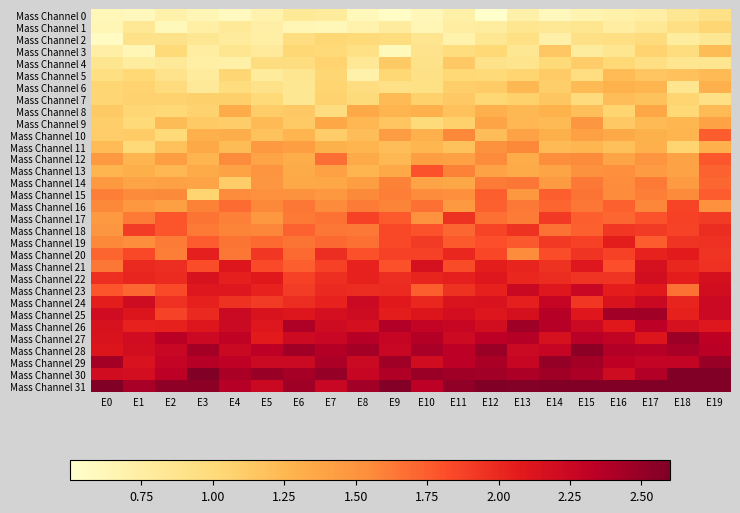

Reading left to right, transcribe all the data shown in this chart.

Mass Channel 0: E0=0.6	E1=0.6	E2=0.7	E3=0.6	E4=0.6	E5=0.7	E6=0.8	E7=0.8	E8=0.6	E9=0.5	E10=0.6	E11=0.7	E12=0.5	E13=0.7	E14=0.6	E15=0.7	E16=0.7	E17=0.7	E18=0.8	E19=0.9
Mass Channel 1: E0=0.6	E1=0.8	E2=0.6	E3=0.7	E4=0.8	E5=0.7	E6=0.6	E7=0.6	E8=0.7	E9=0.8	E10=0.6	E11=0.7	E12=0.8	E13=0.9	E14=0.8	E15=0.9	E16=0.7	E17=0.8	E18=0.9	E19=1.0
Mass Channel 2: E0=0.6	E1=0.9	E2=0.9	E3=0.8	E4=0.8	E5=0.7	E6=1.0	E7=1.0	E8=1.0	E9=1.0	E10=0.9	E11=0.7	E12=0.8	E13=0.9	E14=0.7	E15=0.9	E16=0.9	E17=1.0	E18=0.8	E19=0.8
Mass Channel 3: E0=0.7	E1=0.6	E2=1.0	E3=0.7	E4=0.9	E5=0.8	E6=1.0	E7=1.0	E8=0.9	E9=0.6	E10=0.9	E11=1.0	E12=1.0	E13=0.8	E14=1.1	E15=0.8	E16=0.9	E17=1.1	E18=1.0	E19=1.2
Mass Channel 4: E0=0.9	E1=0.8	E2=0.8	E3=0.7	E4=0.7	E5=1.0	E6=1.0	E7=1.1	E8=0.8	E9=1.1	E10=0.9	E11=1.1	E12=0.9	E13=0.9	E14=1.0	E15=1.1	E16=1.0	E17=0.9	E18=0.9	E19=0.9
Mass Channel 5: E0=1.0	E1=1.0	E2=0.9	E3=0.8	E4=1.0	E5=0.8	E6=0.9	E7=1.0	E8=0.7	E9=1.0	E10=0.9	E11=1.0	E12=1.0	E13=1.1	E14=1.1	E15=1.0	E16=1.2	E17=1.2	E18=1.2	E19=1.2
Mass Channel 6: E0=1.0	E1=1.1	E2=1.0	E3=0.8	E4=1.0	E5=0.9	E6=0.8	E7=1.1	E8=1.0	E9=0.9	E10=0.9	E11=1.1	E12=1.1	E13=1.2	E14=1.1	E15=1.2	E16=1.3	E17=1.3	E18=0.9	E19=1.3
Mass Channel 7: E0=1.0	E1=1.1	E2=1.1	E3=1.1	E4=1.1	E5=1.0	E6=0.8	E7=1.1	E8=1.0	E9=1.2	E10=1.1	E11=1.1	E12=1.0	E13=1.1	E14=1.2	E15=1.0	E16=1.2	E17=1.2	E18=1.1	E19=0.9
Mass Channel 8: E0=1.1	E1=1.0	E2=1.0	E3=1.1	E4=1.3	E5=1.1	E6=1.1	E7=1.0	E8=1.3	E9=1.3	E10=1.3	E11=1.2	E12=1.3	E13=1.2	E14=1.3	E15=1.2	E16=1.1	E17=1.4	E18=1.0	E19=1.2
Mass Channel 9: E0=1.1	E1=1.0	E2=1.2	E3=1.1	E4=1.1	E5=1.2	E6=1.1	E7=1.4	E8=1.2	E9=1.2	E10=1.0	E11=1.1	E12=1.4	E13=1.3	E14=1.2	E15=1.5	E16=1.1	E17=1.2	E18=1.3	E19=1.4
Mass Channel 10: E0=1.1	E1=1.1	E2=1.0	E3=1.3	E4=1.3	E5=1.2	E6=1.3	E7=1.1	E8=1.2	E9=1.4	E10=1.3	E11=1.6	E12=1.2	E13=1.4	E14=1.3	E15=1.4	E16=1.3	E17=1.3	E18=1.3	E19=1.7
Mass Channel 11: E0=1.2	E1=1.0	E2=1.2	E3=1.4	E4=1.2	E5=1.5	E6=1.4	E7=1.3	E8=1.3	E9=1.2	E10=1.3	E11=1.2	E12=1.5	E13=1.6	E14=1.2	E15=1.3	E16=1.2	E17=1.3	E18=1.1	E19=1.3
Mass Channel 12: E0=1.5	E1=1.3	E2=1.4	E3=1.3	E4=1.6	E5=1.4	E6=1.3	E7=1.7	E8=1.3	E9=1.2	E10=1.4	E11=1.4	E12=1.6	E13=1.3	E14=1.5	E15=1.6	E16=1.4	E17=1.5	E18=1.4	E19=1.8
Mass Channel 13: E0=1.3	E1=1.3	E2=1.2	E3=1.3	E4=1.4	E5=1.5	E6=1.3	E7=1.4	E8=1.3	E9=1.4	E10=1.8	E11=1.6	E12=1.4	E13=1.3	E14=1.4	E15=1.5	E16=1.5	E17=1.4	E18=1.4	E19=1.7
Mass Channel 14: E0=1.5	E1=1.4	E2=1.4	E3=1.4	E4=1.1	E5=1.5	E6=1.3	E7=1.4	E8=1.4	E9=1.6	E10=1.4	E11=1.4	E12=1.6	E13=1.6	E14=1.4	E15=1.6	E16=1.5	E17=1.6	E18=1.5	E19=1.7
Mass Channel 15: E0=1.6	E1=1.6	E2=1.6	E3=1.0	E4=1.5	E5=1.5	E6=1.5	E7=1.5	E8=1.6	E9=1.6	E10=1.5	E11=1.5	E12=1.7	E13=1.5	E14=1.7	E15=1.7	E16=1.5	E17=1.6	E18=1.6	E19=1.8
Mass Channel 16: E0=1.6	E1=1.5	E2=1.4	E3=1.6	E4=1.7	E5=1.6	E6=1.6	E7=1.6	E8=1.6	E9=1.6	E10=1.7	E11=1.5	E12=1.7	E13=1.6	E14=1.7	E15=1.6	E16=1.7	E17=1.6	E18=1.9	E19=1.5
Mass Channel 17: E0=1.5	E1=1.6	E2=1.8	E3=1.7	E4=1.6	E5=1.5	E6=1.6	E7=1.7	E8=1.9	E9=1.8	E10=1.5	E11=1.9	E12=1.7	E13=1.6	E14=1.9	E15=1.7	E16=1.7	E17=1.8	E18=1.9	E19=1.9
Mass Channel 18: E0=1.5	E1=1.9	E2=1.8	E3=1.6	E4=1.6	E5=1.6	E6=1.7	E7=1.6	E8=1.6	E9=1.8	E10=1.8	E11=1.7	E12=1.9	E13=1.9	E14=1.7	E15=1.7	E16=1.9	E17=1.9	E18=1.9	E19=2.0
Mass Channel 19: E0=1.6	E1=1.5	E2=1.6	E3=1.7	E4=1.6	E5=1.7	E6=1.6	E7=1.7	E8=1.7	E9=1.8	E10=1.9	E11=1.8	E12=1.8	E13=1.8	E14=1.9	E15=1.9	E16=2.1	E17=1.8	E18=1.9	E19=2.0
Mass Channel 20: E0=1.7	E1=1.8	E2=1.6	E3=2.0	E4=1.6	E5=1.9	E6=1.7	E7=2.0	E8=1.8	E9=1.9	E10=1.9	E11=2.0	E12=1.8	E13=1.5	E14=1.8	E15=1.9	E16=1.9	E17=2.0	E18=2.1	E19=1.9
Mass Channel 21: E0=1.6	E1=2.0	E2=2.0	E3=1.8	E4=2.1	E5=1.8	E6=1.7	E7=1.9	E8=2.0	E9=1.8	E10=2.2	E11=1.8	E12=2.1	E13=2.0	E14=1.9	E15=2.1	E16=1.8	E17=2.2	E18=2.0	E19=2.0
Mass Channel 22: E0=2.0	E1=2.0	E2=2.0	E3=2.1	E4=2.0	E5=2.1	E6=1.9	E7=2.0	E8=2.0	E9=2.0	E10=2.0	E11=2.0	E12=2.1	E13=2.0	E14=2.0	E15=1.9	E16=1.9	E17=2.2	E18=2.1	E19=2.2
Mass Channel 23: E0=1.8	E1=1.7	E2=1.8	E3=2.1	E4=2.1	E5=2.0	E6=1.9	E7=2.0	E8=2.0	E9=2.0	E10=1.7	E11=1.9	E12=2.0	E13=2.3	E14=2.1	E15=2.3	E16=2.1	E17=2.1	E18=1.7	E19=2.2
Mass Channel 24: E0=2.1	E1=2.2	E2=2.0	E3=2.0	E4=2.0	E5=1.9	E6=2.0	E7=2.0	E8=2.2	E9=2.1	E10=2.0	E11=2.1	E12=2.1	E13=2.0	E14=2.3	E15=1.9	E16=2.1	E17=2.3	E18=2.0	E19=2.2
Mass Channel 25: E0=2.2	E1=2.1	E2=1.9	E3=2.0	E4=2.2	E5=2.1	E6=2.1	E7=2.2	E8=2.2	E9=2.1	E10=2.1	E11=2.2	E12=2.1	E13=2.2	E14=2.4	E15=2.1	E16=2.5	E17=2.5	E18=2.0	E19=2.2
Mass Channel 26: E0=2.2	E1=2.0	E2=2.0	E3=2.1	E4=2.2	E5=2.1	E6=2.4	E7=2.2	E8=2.2	E9=2.4	E10=2.3	E11=2.3	E12=2.2	E13=2.5	E14=2.4	E15=2.2	E16=2.1	E17=2.3	E18=2.2	E19=2.1
Mass Channel 27: E0=2.1	E1=2.2	E2=2.3	E3=2.2	E4=2.3	E5=2.1	E6=2.2	E7=2.3	E8=2.4	E9=2.3	E10=2.4	E11=2.2	E12=2.3	E13=2.4	E14=2.2	E15=2.3	E16=2.3	E17=2.1	E18=2.5	E19=2.3
Mass Channel 28: E0=2.1	E1=2.2	E2=2.3	E3=2.4	E4=2.2	E5=2.3	E6=2.5	E7=2.4	E8=2.4	E9=2.3	E10=2.4	E11=2.3	E12=2.5	E13=2.2	E14=2.3	E15=2.5	E16=2.4	E17=2.4	E18=2.4	E19=2.3
Mass Channel 29: E0=2.4	E1=2.1	E2=2.3	E3=2.4	E4=2.3	E5=2.2	E6=2.2	E7=2.4	E8=2.2	E9=2.5	E10=2.2	E11=2.3	E12=2.4	E13=2.3	E14=2.5	E15=2.4	E16=2.3	E17=2.3	E18=2.3	E19=2.5
Mass Channel 30: E0=2.2	E1=2.2	E2=2.3	E3=2.6	E4=2.4	E5=2.5	E6=2.4	E7=2.5	E8=2.3	E9=2.4	E10=2.5	E11=2.5	E12=2.4	E13=2.4	E14=2.5	E15=2.4	E16=2.2	E17=2.4	E18=2.6	E19=2.6
Mass Channel 31: E0=2.6	E1=2.4	E2=2.5	E3=2.5	E4=2.4	E5=2.2	E6=2.5	E7=2.3	E8=2.4	E9=2.6	E10=2.3	E11=2.5	E12=2.6	E13=2.6	E14=2.6	E15=2.6	E16=2.6	E17=2.6	E18=2.6	E19=2.6